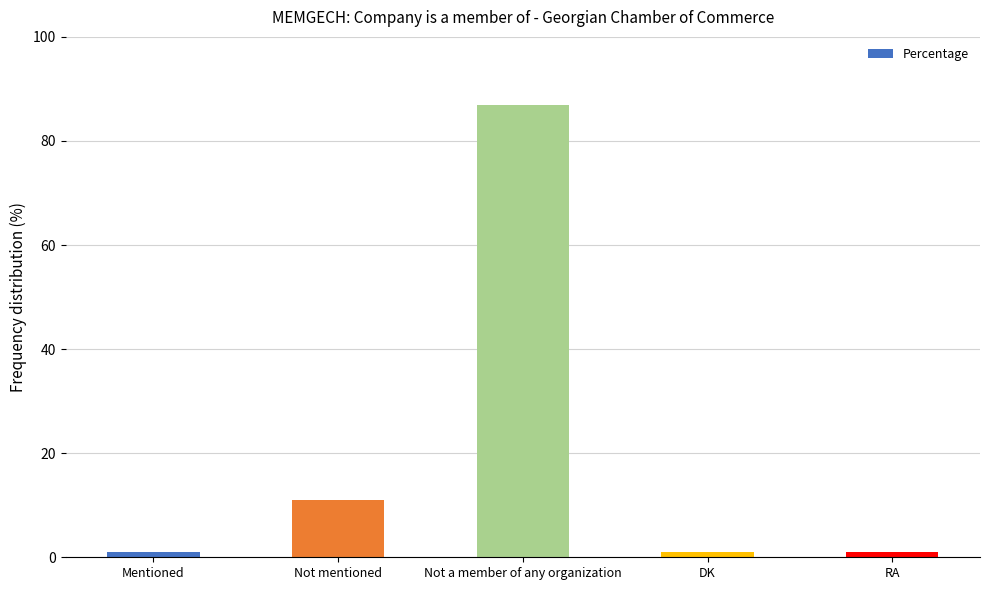

Are the bars grouped side by side (vs. stacked)?

No